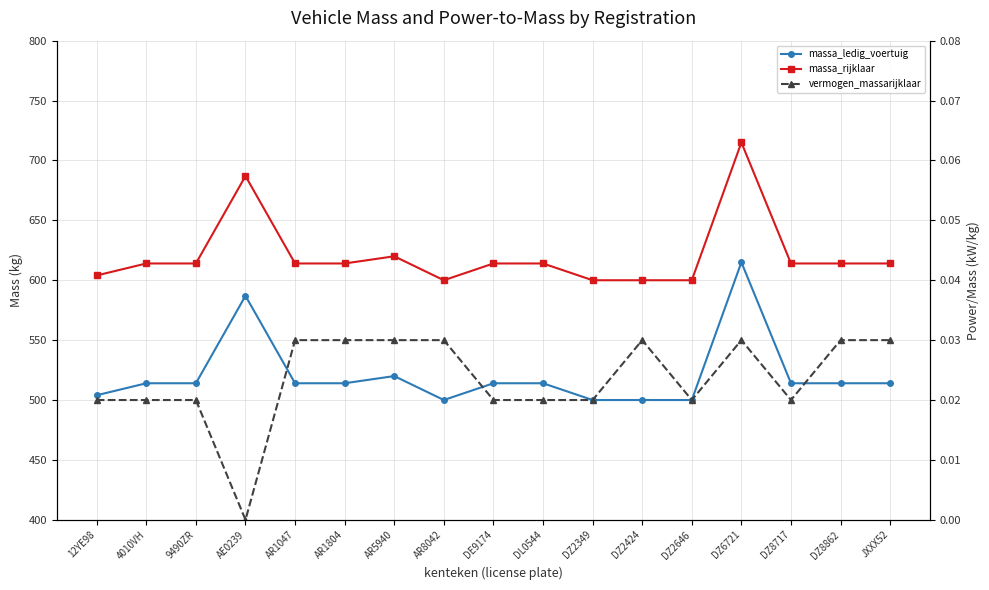

True or false: massa_rijklaar has more than 1 interior local peaks.

True